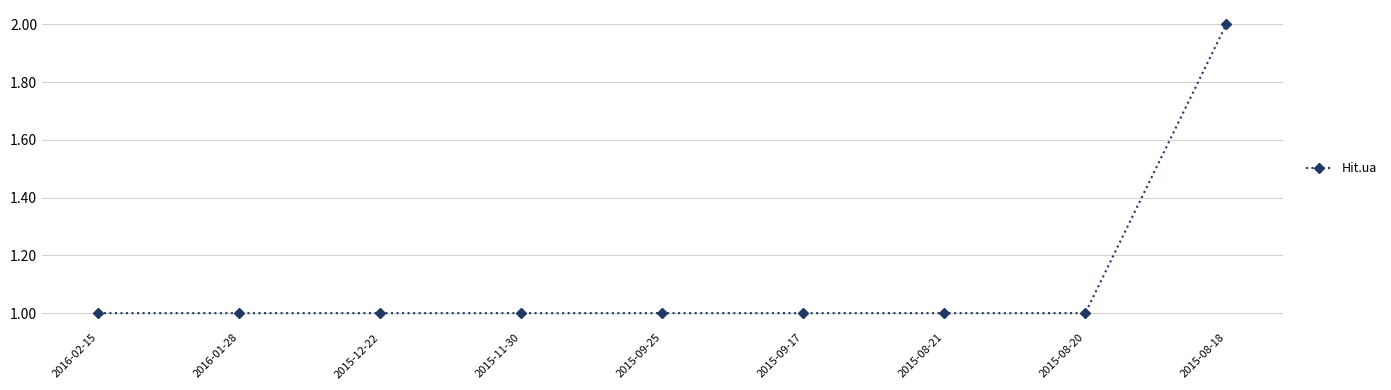

What is the sum of all values?

10